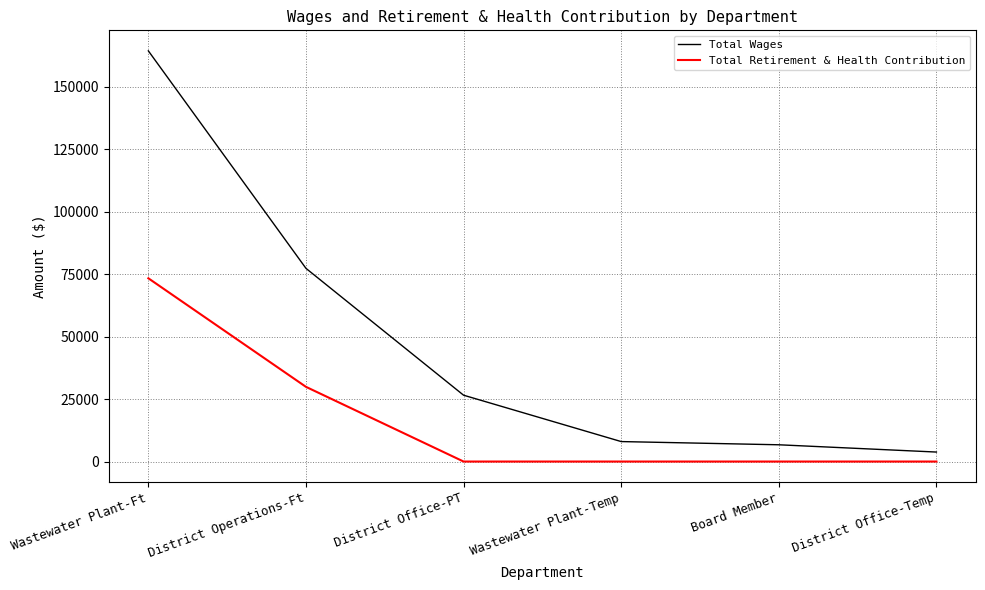

Between Board Member and District Office-Temp, which series saw the biggest shift?

Total Wages